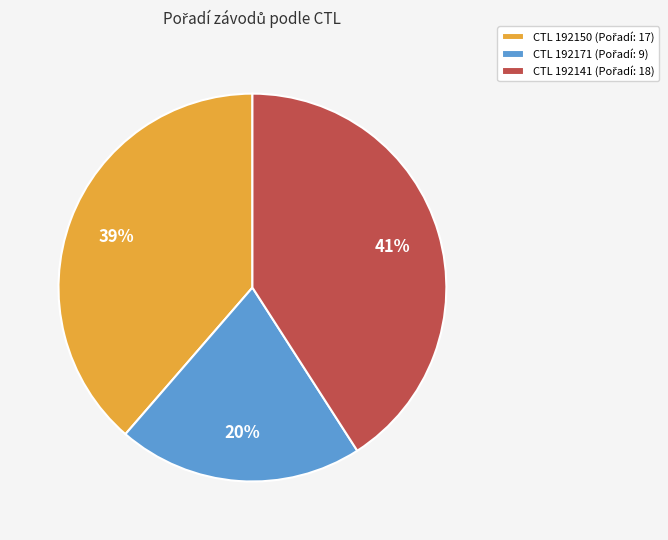

Does any single category account for the majority?

No